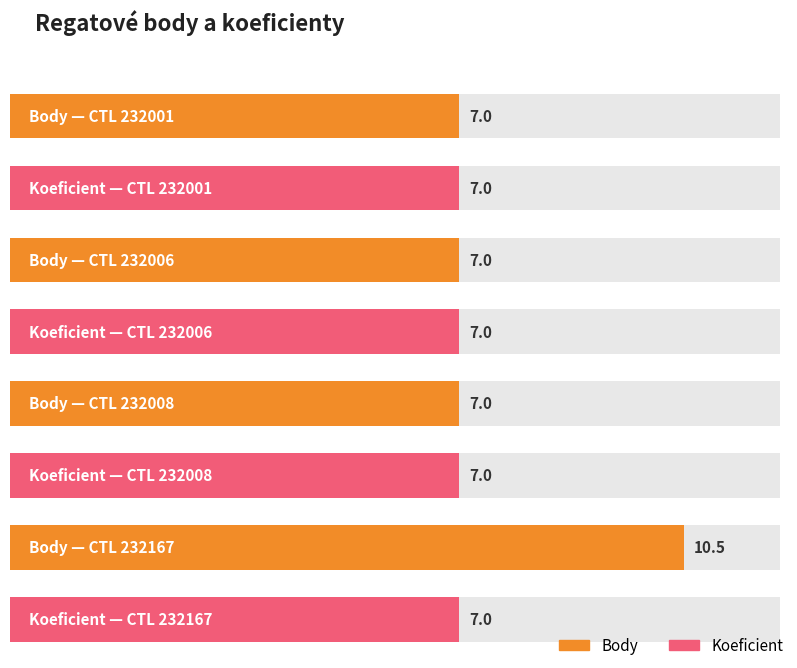

What is the value of the Koeficient bar at the 2nd from the left?

7.0